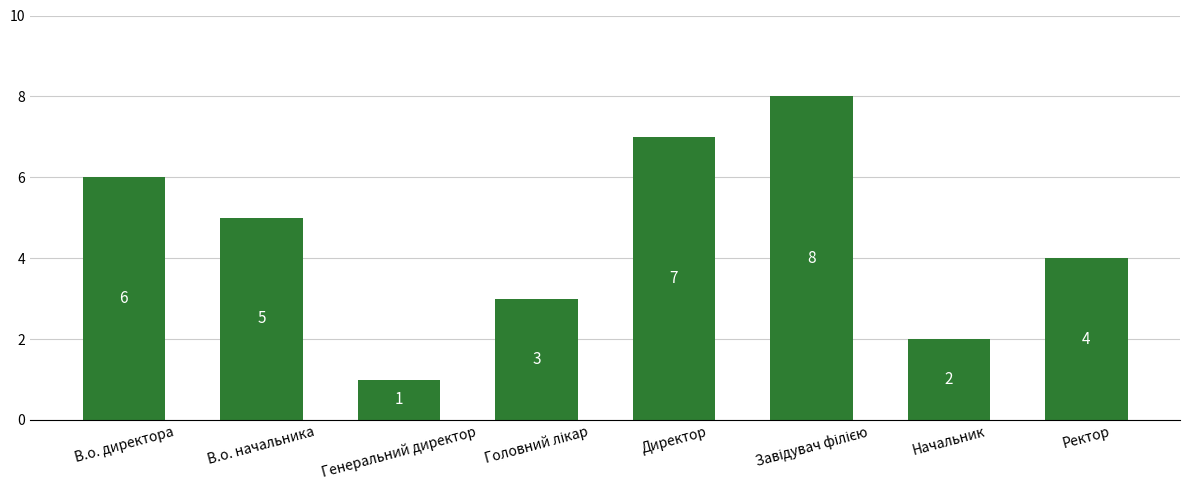

What is the value of the 6th bar from the left?

8